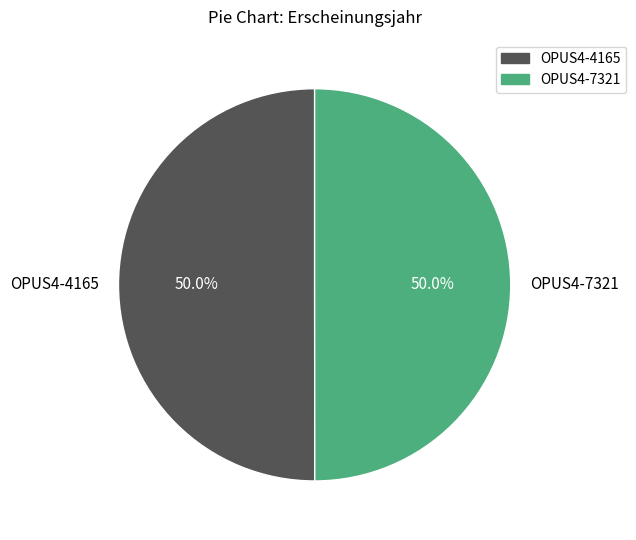

How much of the chart is everything except OPUS4-7321?

50.0%